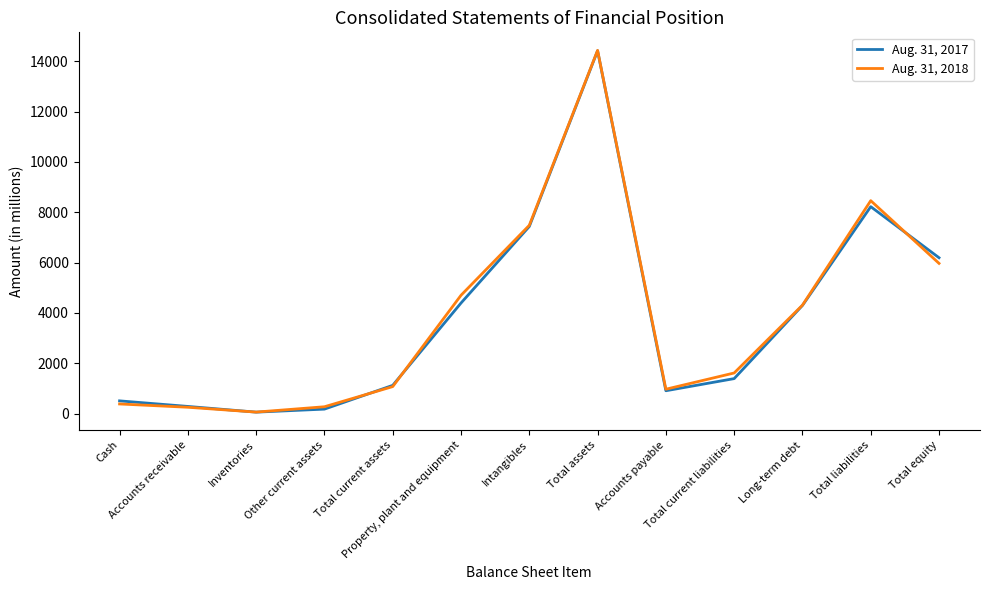

True or false: Aug. 31, 2017 has more than 0 points higher than both neighbors.

True